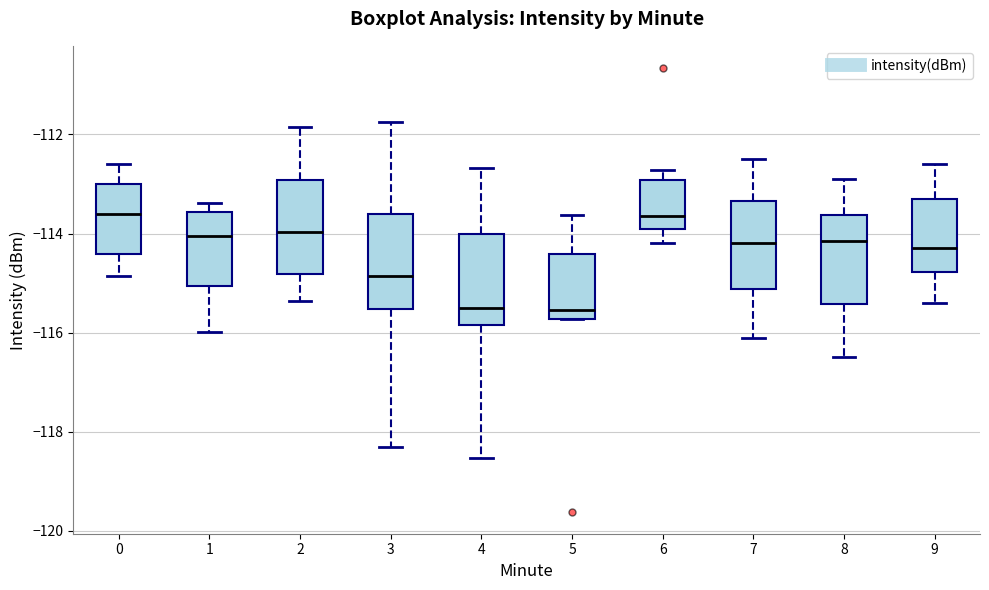

Where is the upper edge of the box at x = 2 on the y-axis? The values are not printed on the chart, so give them approximately, as read against the axis.

-113.0